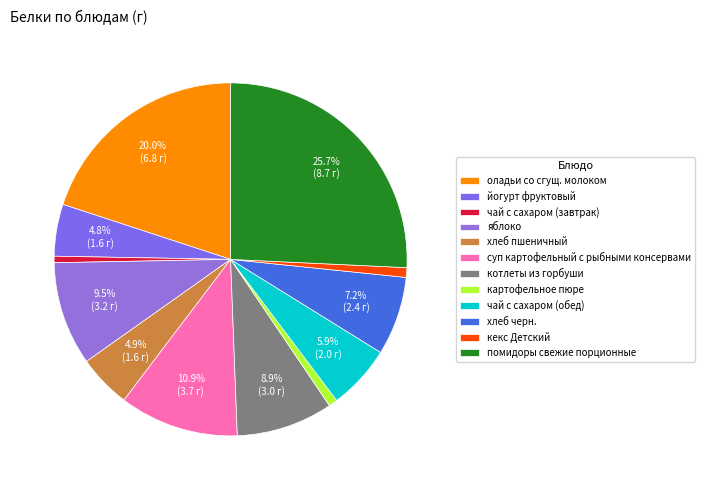

What portion of the pie excludes картофельное пюре?

99.2%